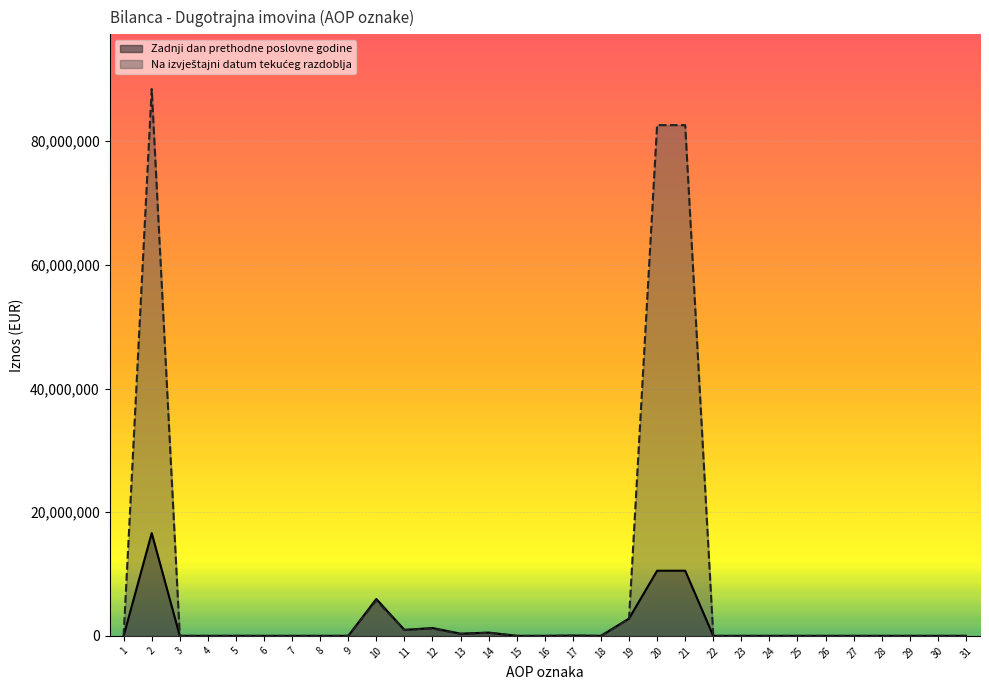

True or false: Na izvještajni datum tekućeg razdoblja has more than 1 points higher than both neighbors.

True